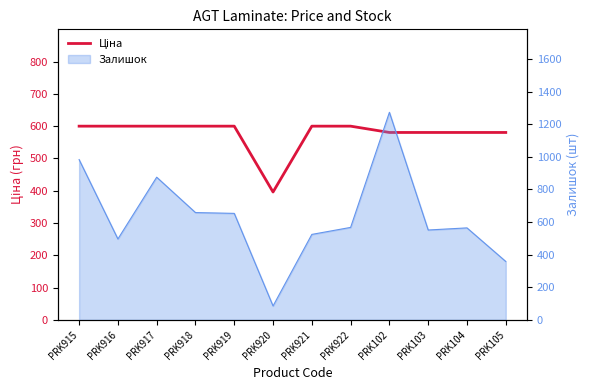

What position from the right is PRK917?

10